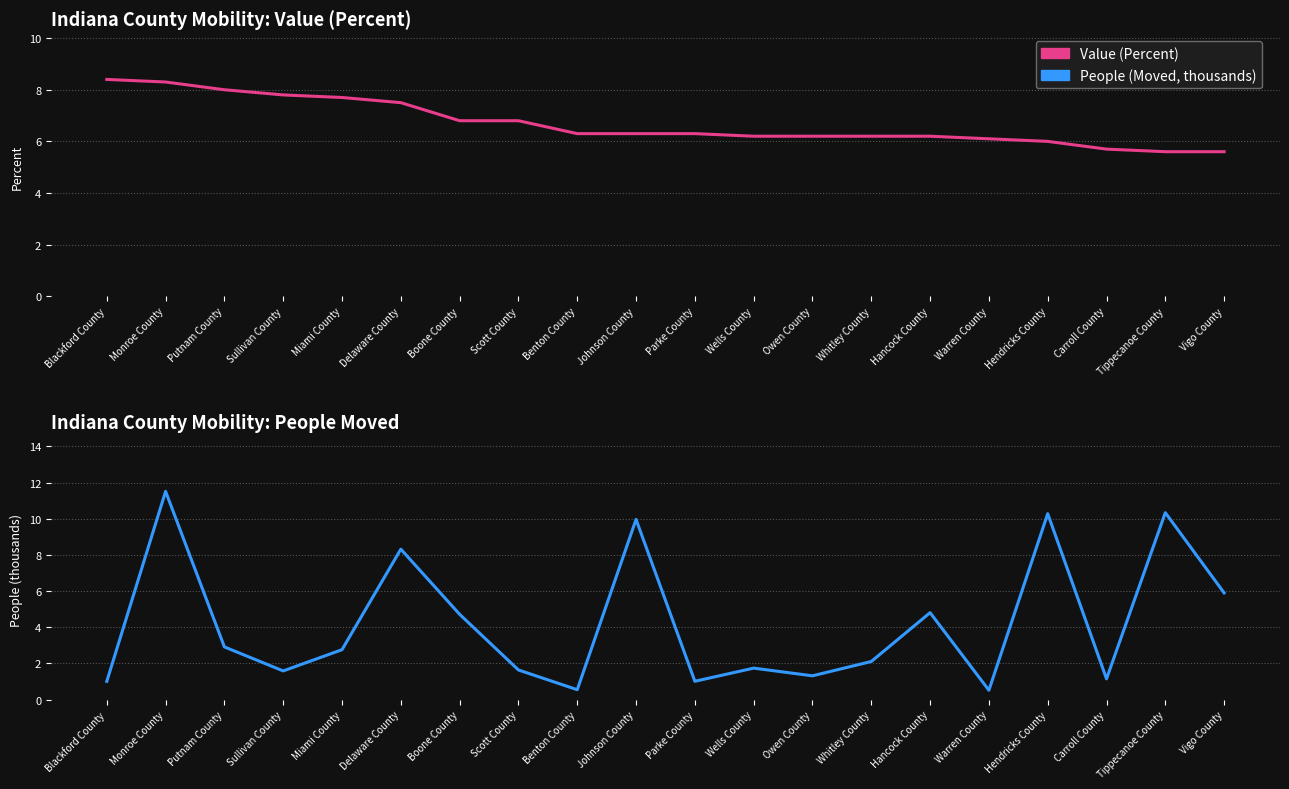

How many series are shown in this chart?

2